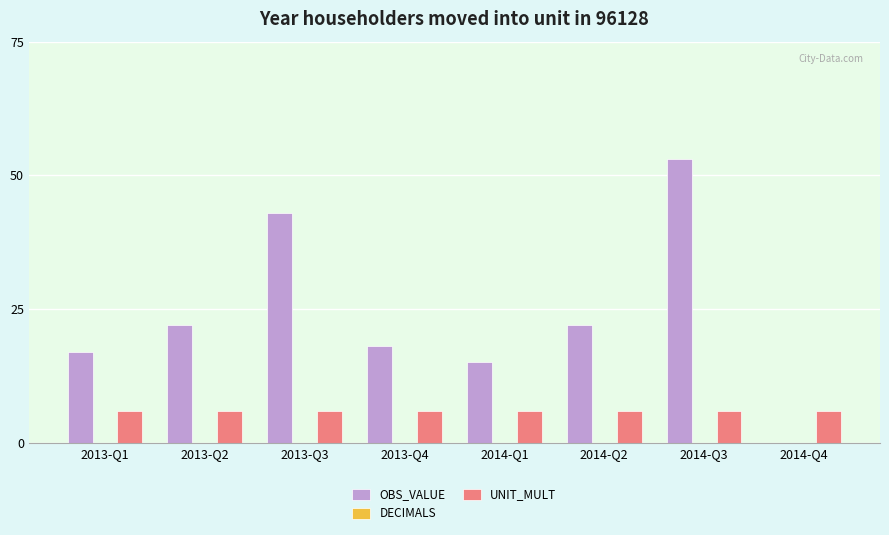

What is the sum of all UNIT_MULT values?

48.0